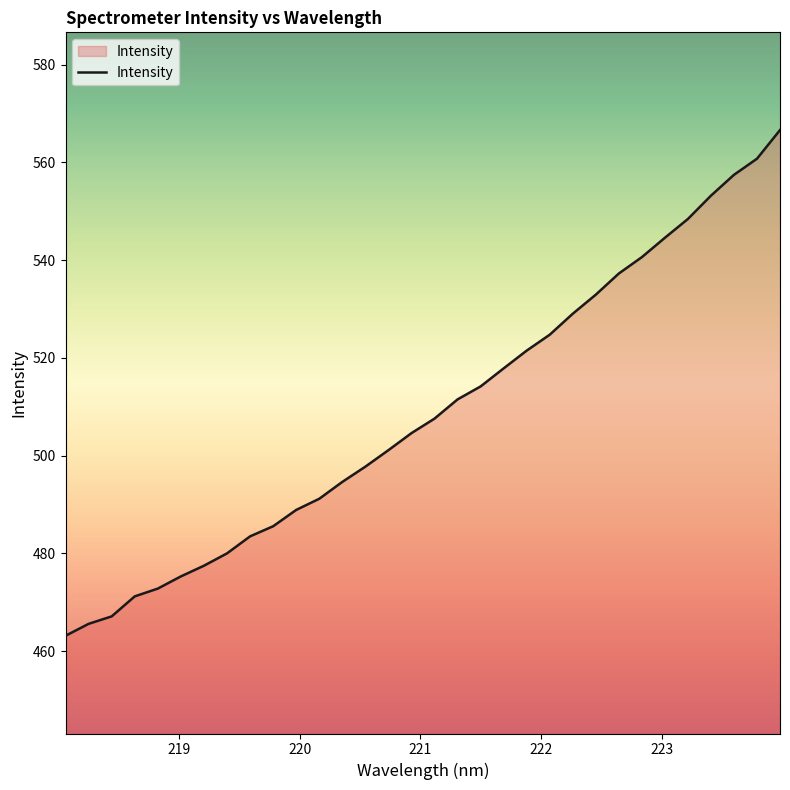

How many values are below 507?

16